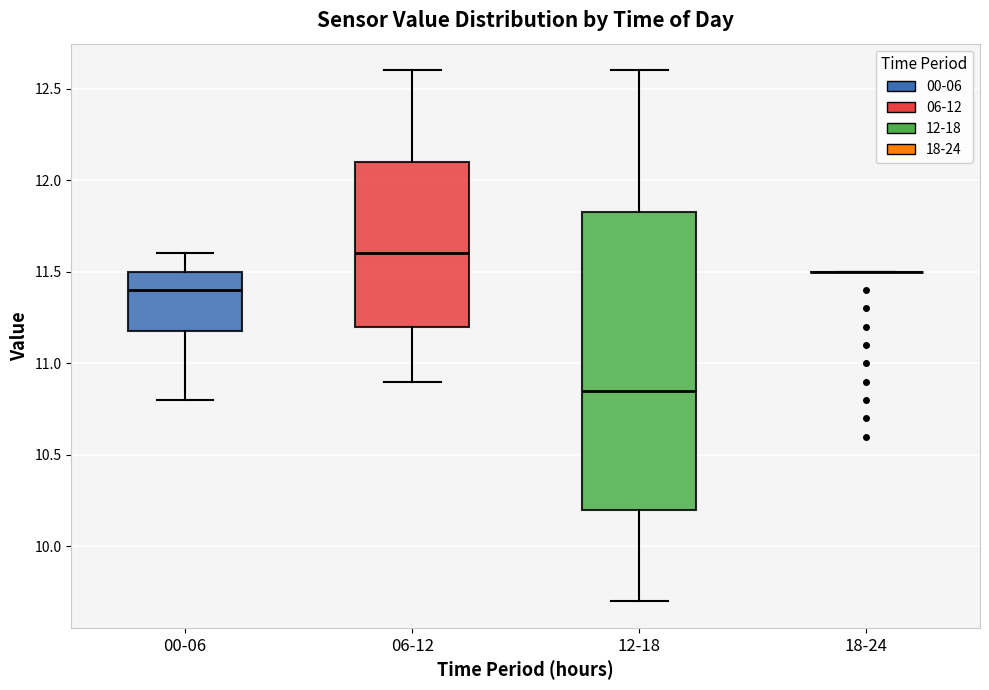

Reading left to right, transcribe this box plot: for each box, give where its median line is, the range the box spans, and where its two whiskers end, as read against the y-axis. The values are not printed on the chart, so give them approximately, as read against the axis.

00-06: median 11.40, box 11.20 to 11.50, whiskers 10.80 to 11.60
06-12: median 11.60, box 11.20 to 12.10, whiskers 10.90 to 12.60
12-18: median 10.85, box 10.20 to 11.85, whiskers 9.70 to 12.60
18-24: box collapsed to a line at 11.50, whiskers 11.50 to 11.50